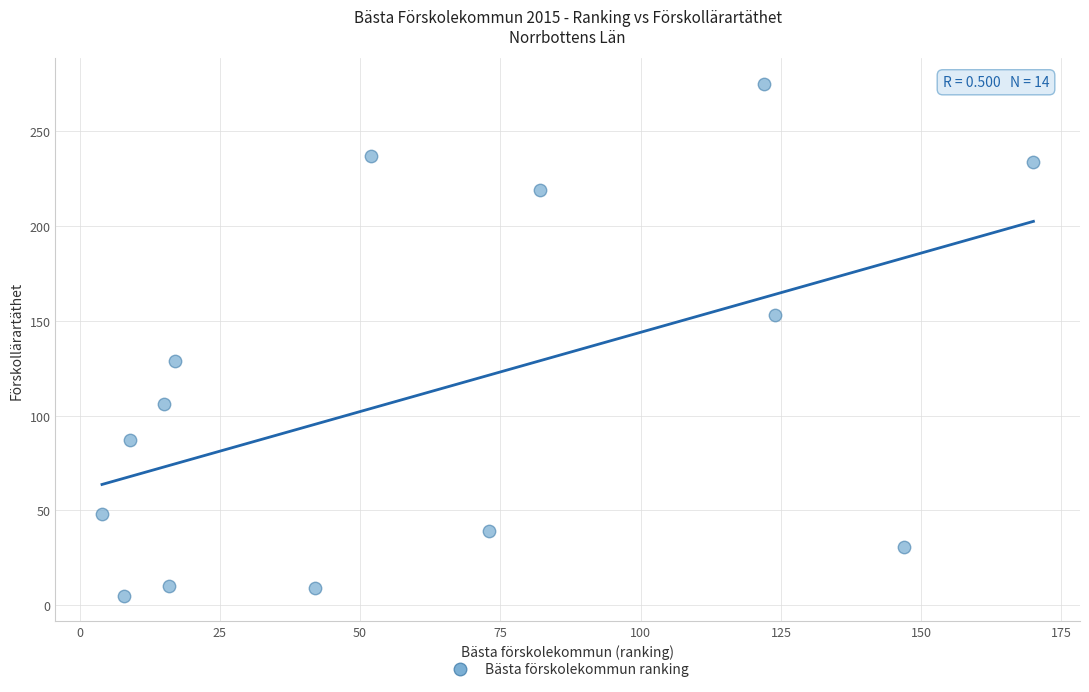

What is the range of Y values (max minus min)?

270